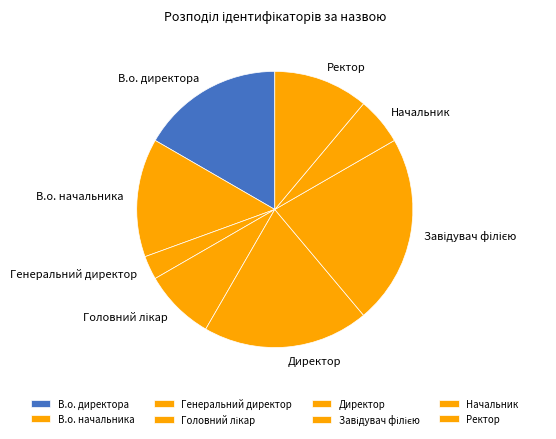

Count the number of slices in the pie.

8